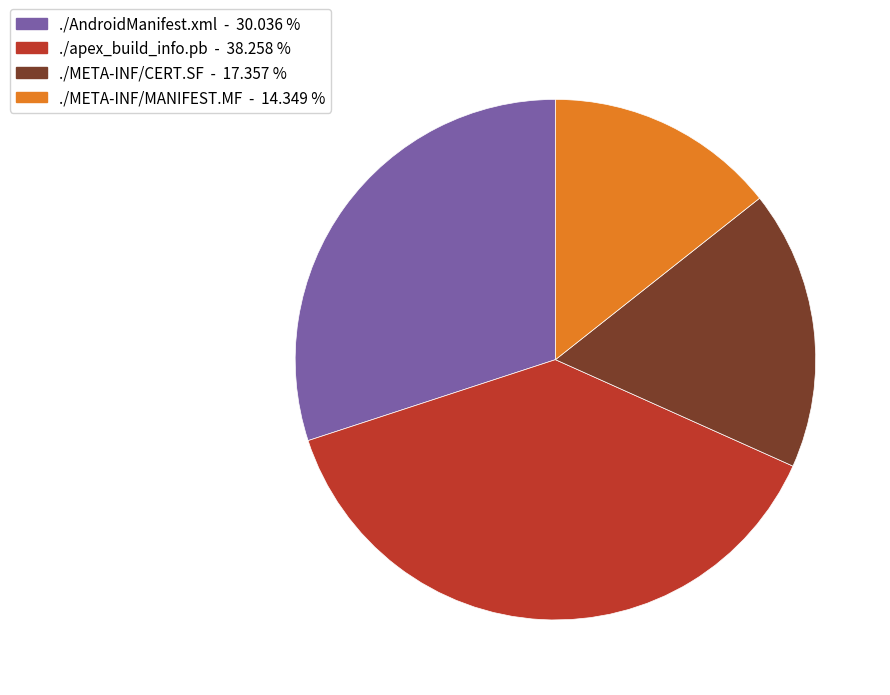

How many slices are in this pie chart?

4